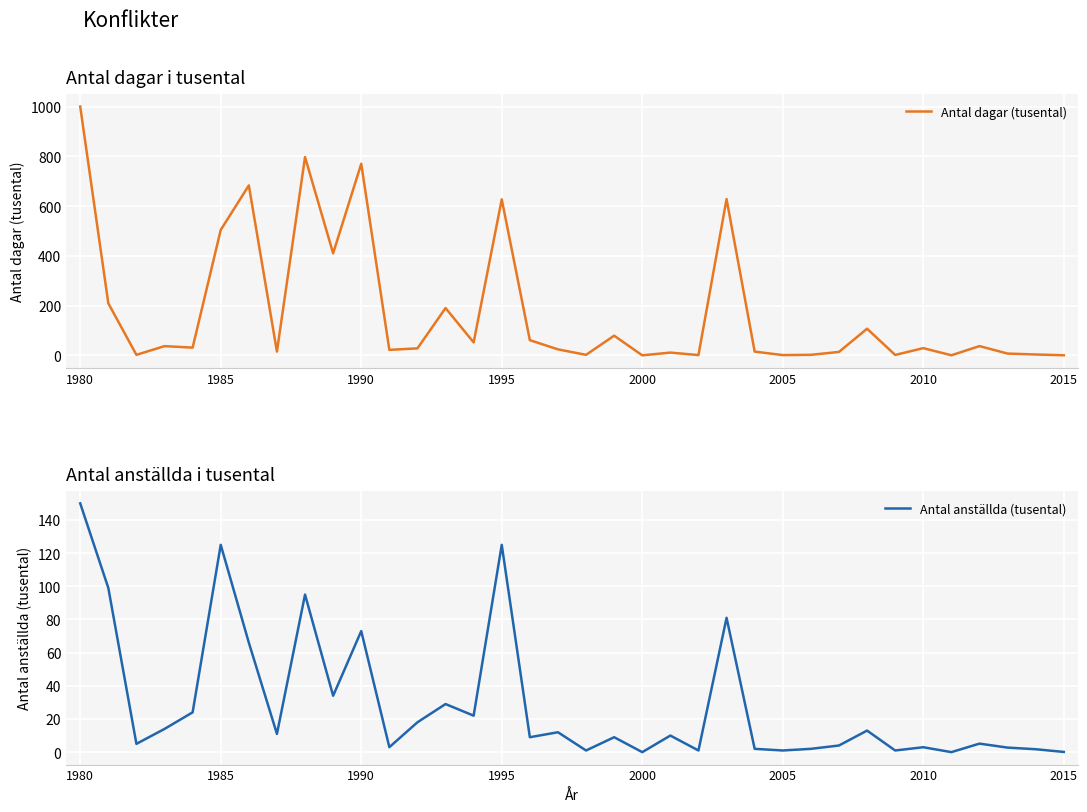

How many positive values does the Antal dagar (tusental) series have?

35